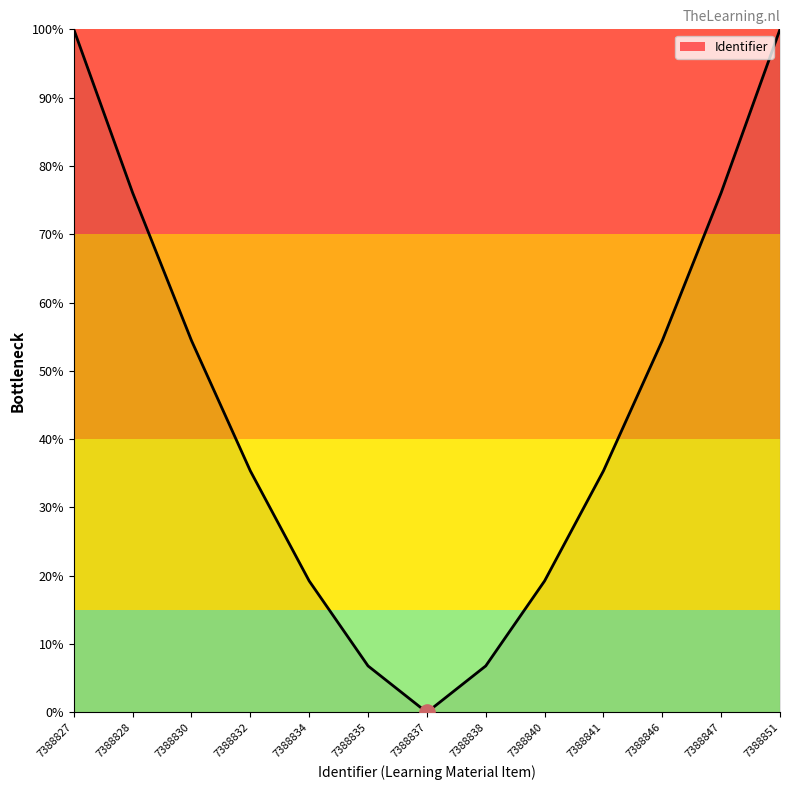

What is the change in value from 7388847 to 7388851?

+23.9